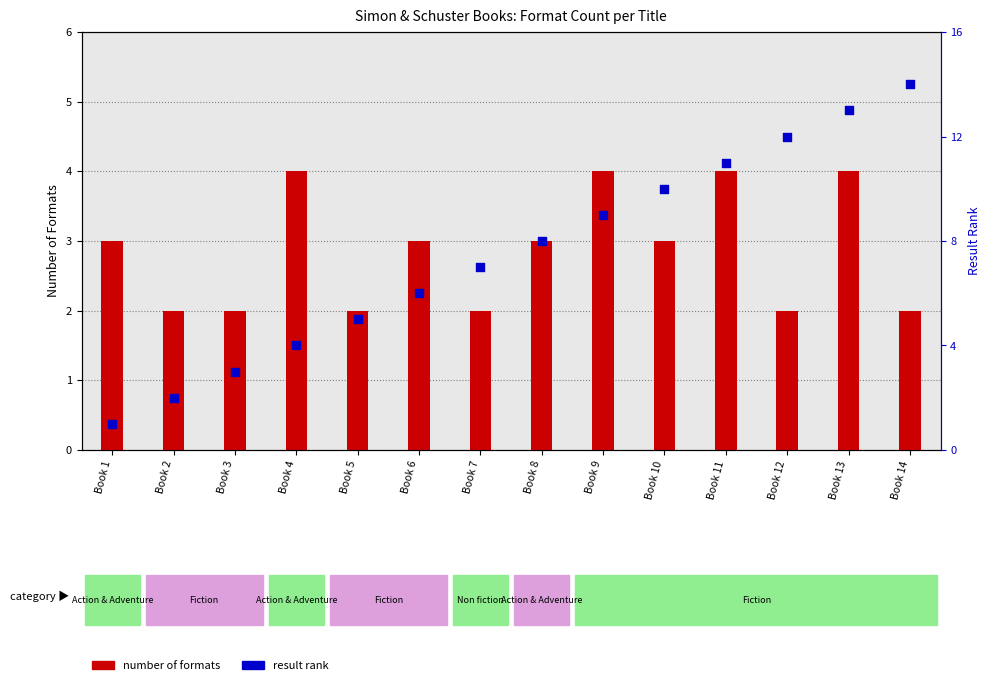

Is the value of number of formats at Book 7 greater than the value of result rank at Book 2?

No